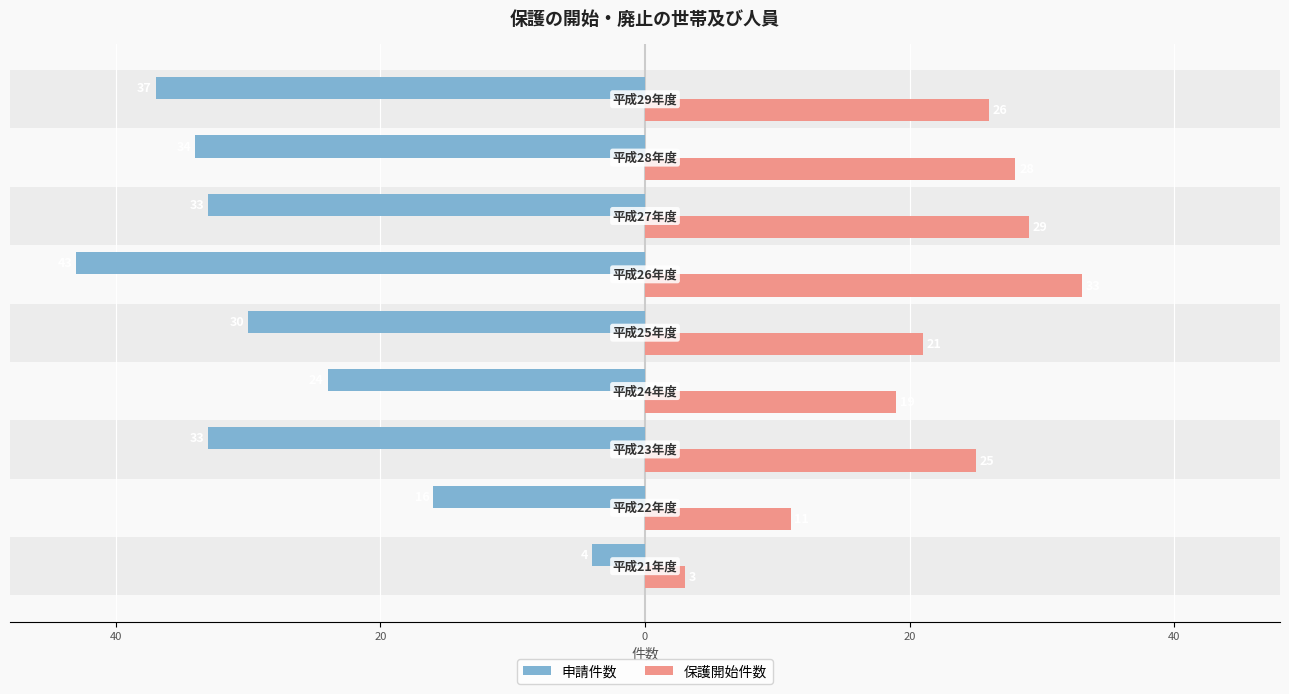

What are all the series names shown in the legend?

申請件数, 保護開始件数